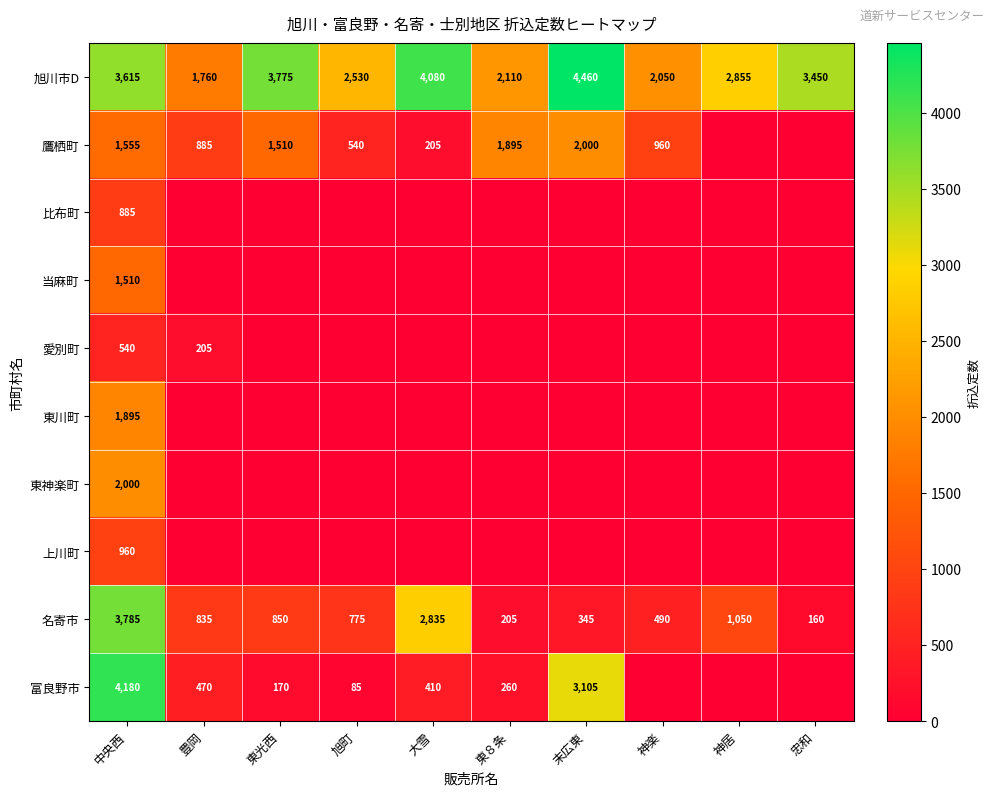

How many series are shown in this chart?

10